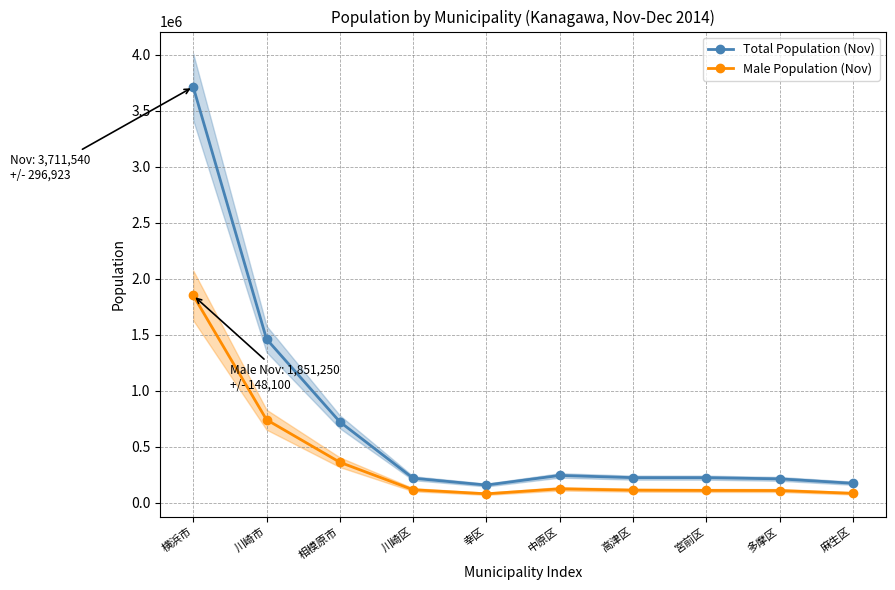

Reading left to right, what are all the values shown in this chart?

Total Population (Nov): 横浜市=3711540	川崎市=1461816	相模原市=723121	川崎区=219970	幸区=158768	中原区=244565	高津区=224837	宮前区=224883	多摩区=214032	麻生区=174761
Male Population (Nov): 横浜市=1851250	川崎市=741978	相模原市=362372	川崎区=117006	幸区=80733	中原区=125257	高津区=113145	宮前区=110889	多摩区=109980	麻生区=84968